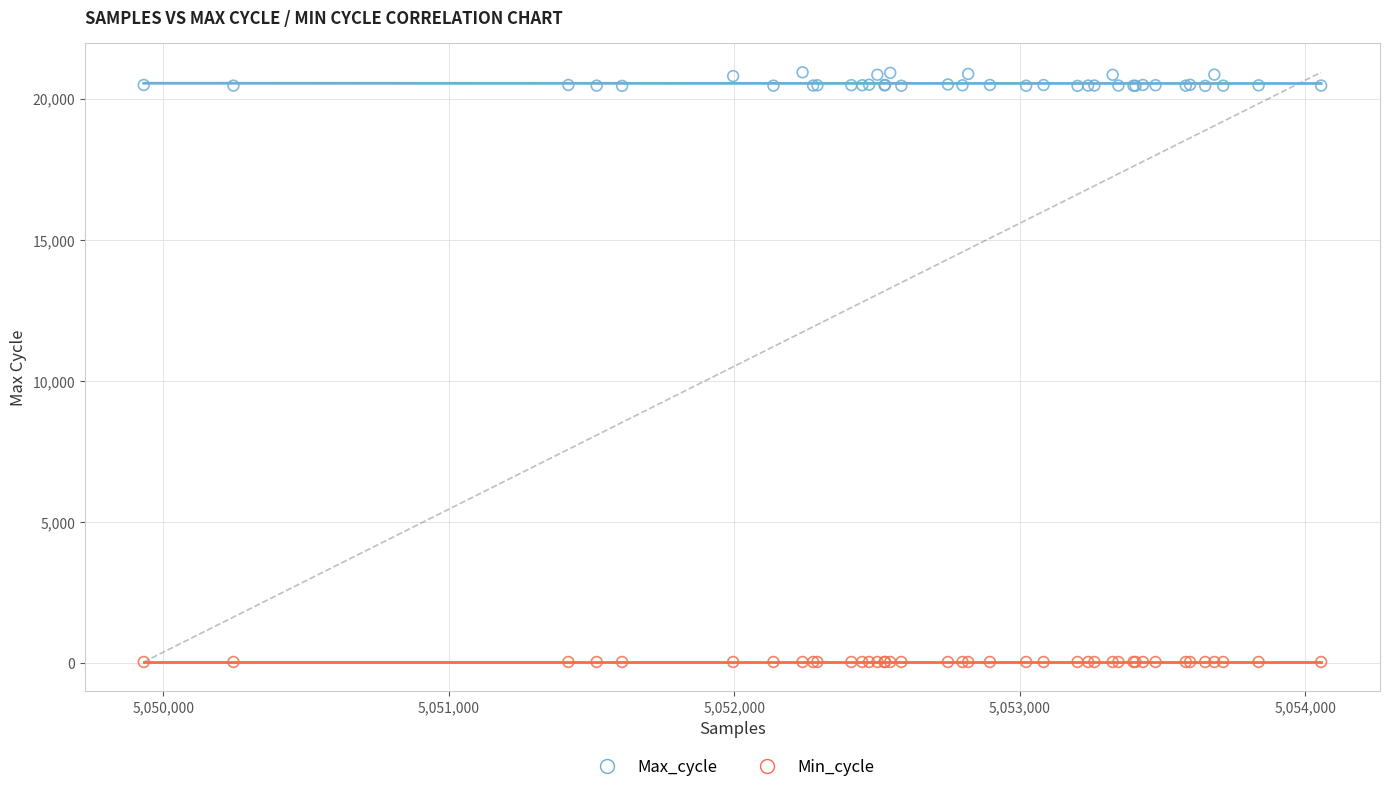

Which series reaches the maximum Y coordinate?

Max_cycle